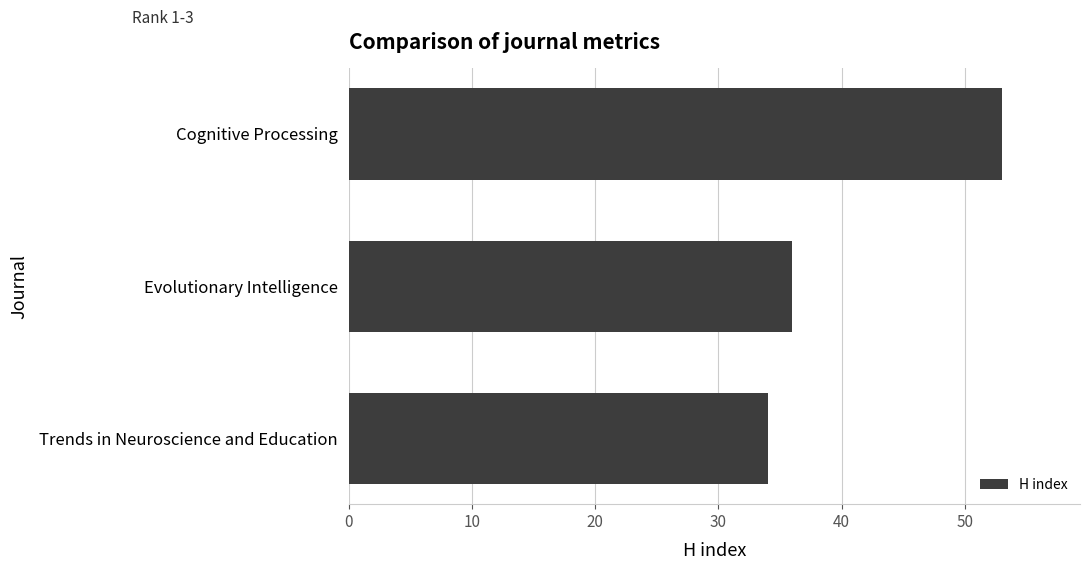

How many values are below 36?

1